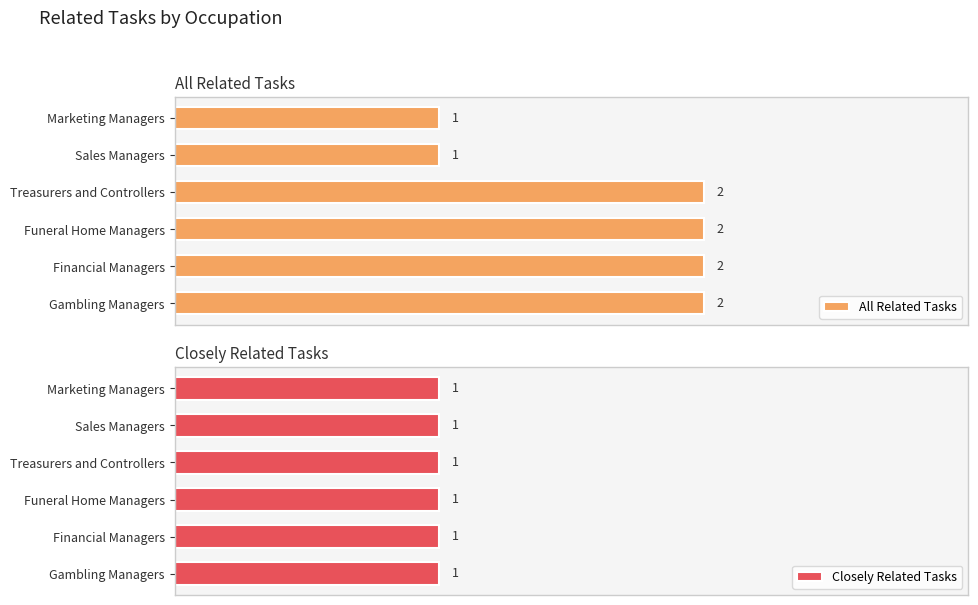

How many distinct data groups are displayed?

2